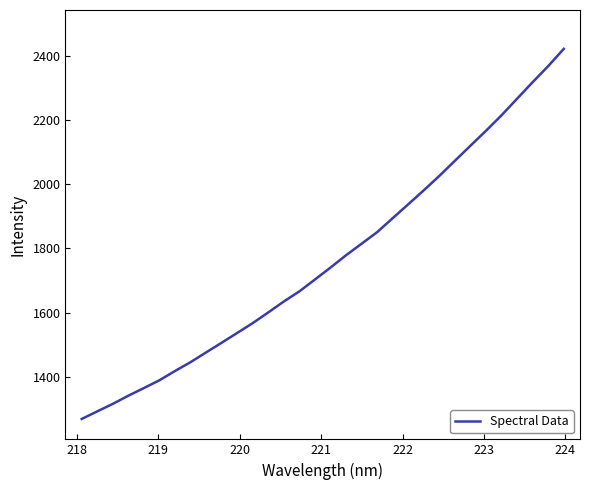

What is the difference between the maximum and minimum values?

1152.0